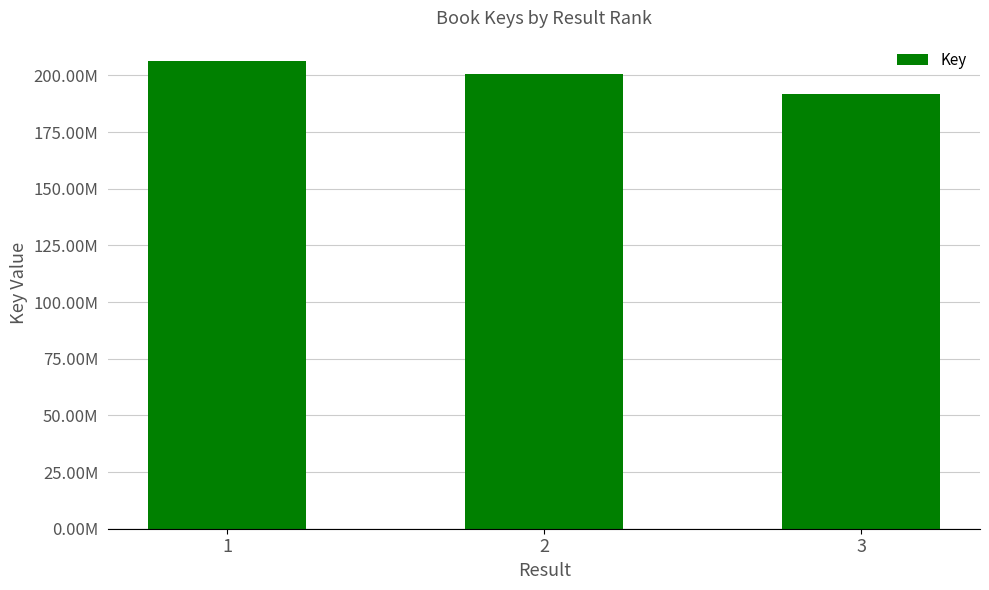

Reading left to right, what are all the values shown in this chart?

1=206244109	2=200633664	3=191696234